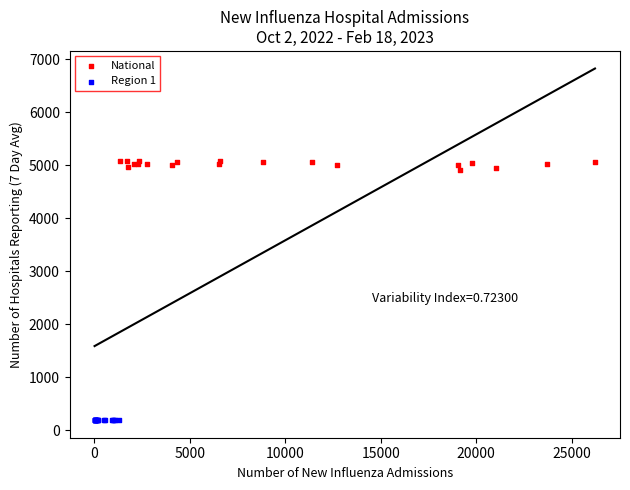

Which series has the widest spread of Y values?

National